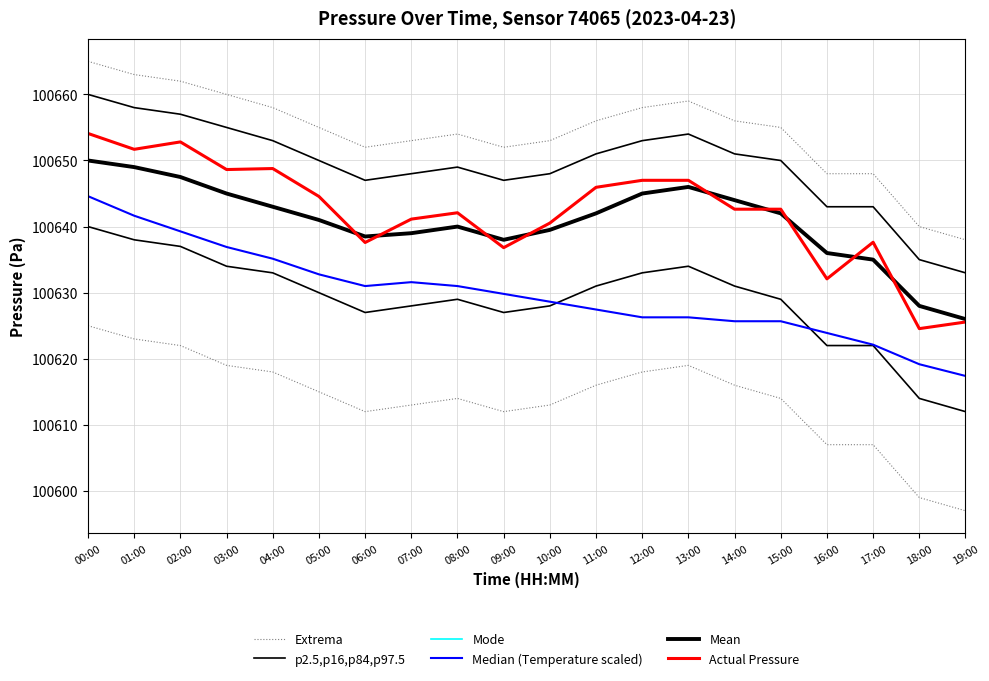

What is the maximum value shown in the chart?

100665.0